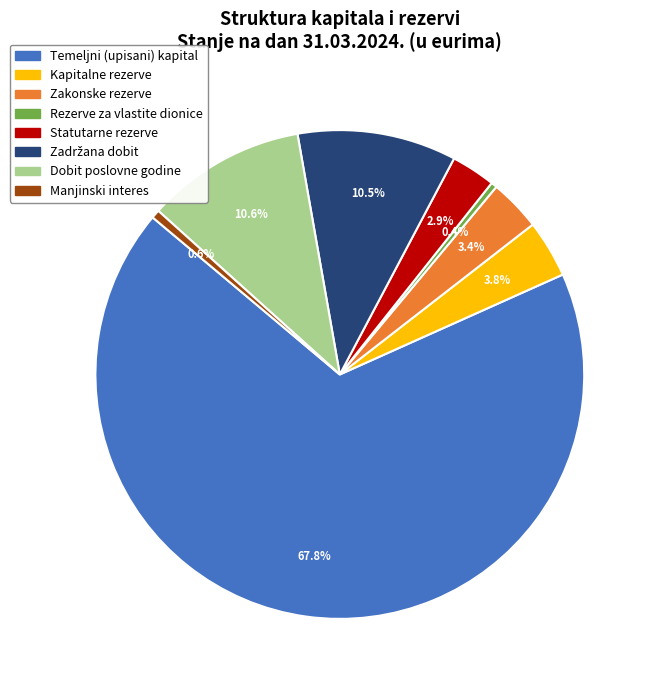

To the nearest percent, what is the difference between the largest and smallest slice percentages?

67%